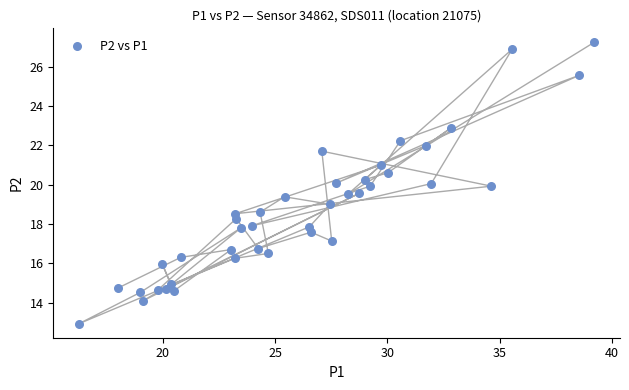

What is the range of Y values (max minus min)?

14.3